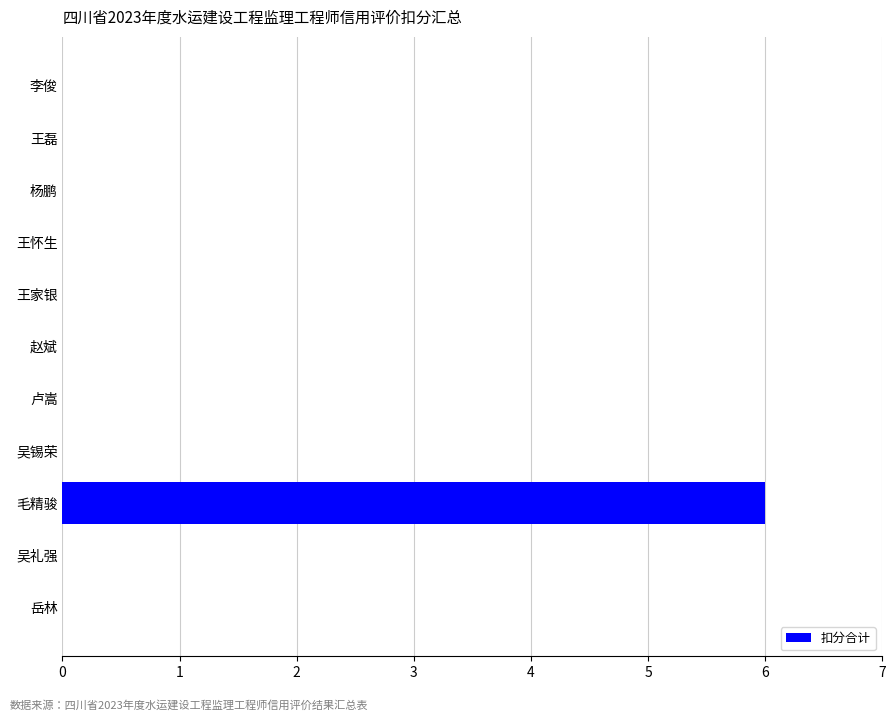

True or false: the data shows 0 at 杨鹏.

True